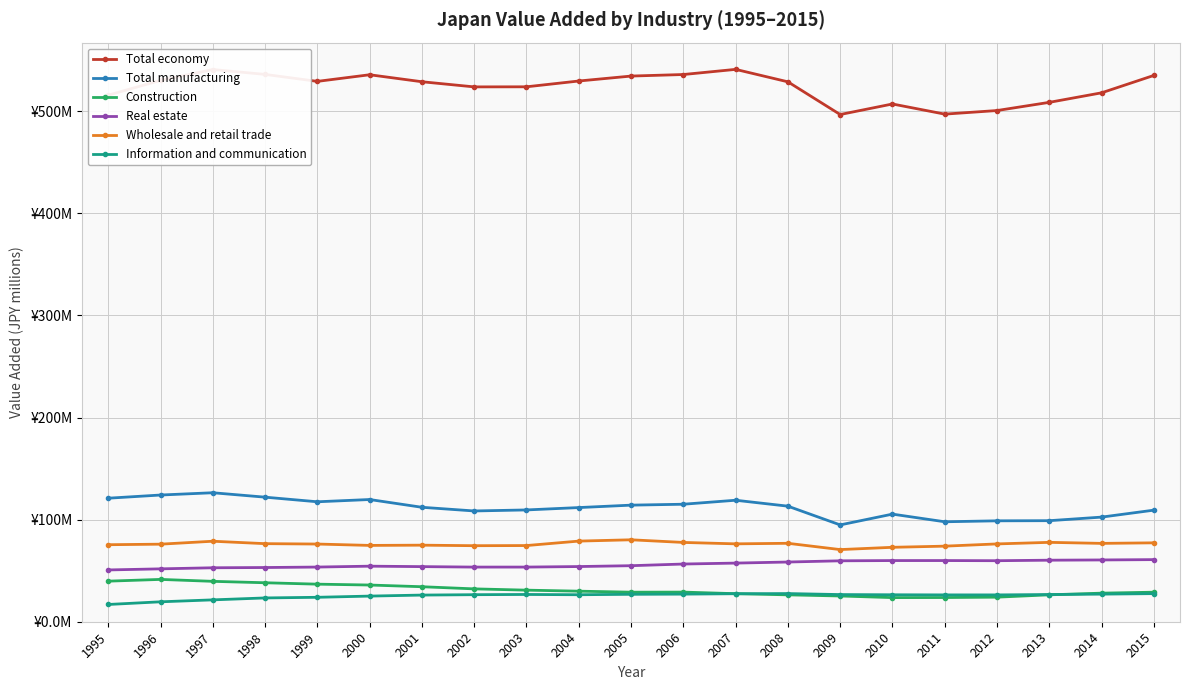

The Information and communication series shows 26.4 at 2010. True or false?

True